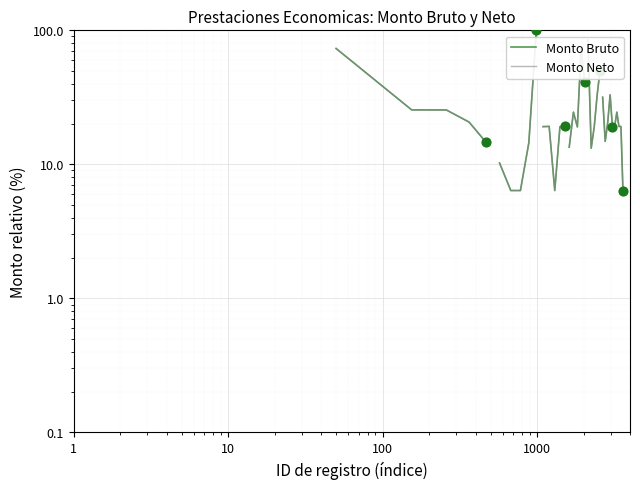

Which series contains the lowest Y value?

Monto Bruto